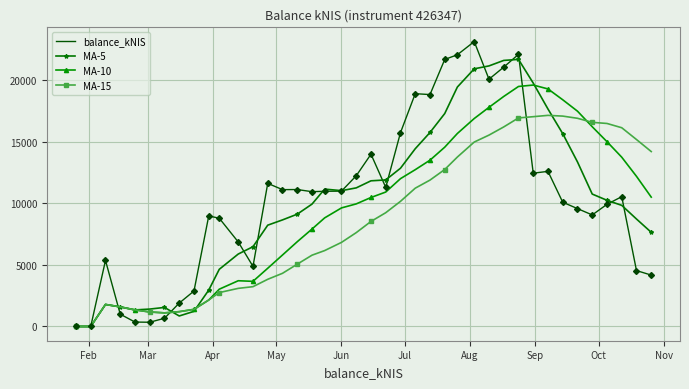

List the series in order of their peak value, highest first.

balance_kNIS, MA-5, MA-10, MA-15